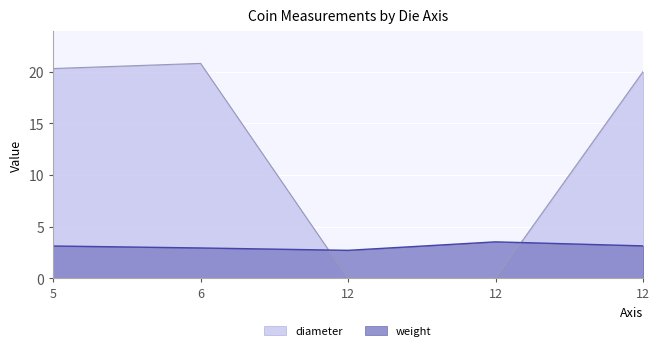

List the series in order of their overall mean, highest first.

diameter, weight